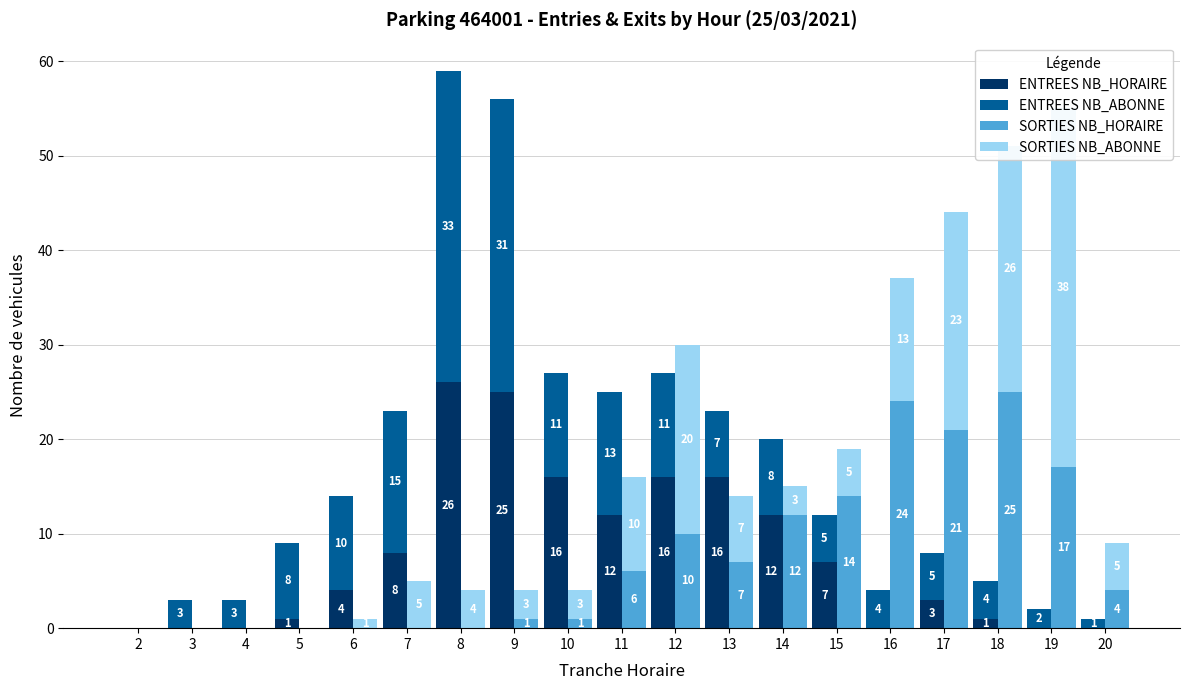

Is it true that SORTIES NB_ABONNE equals 26 at 18?

True